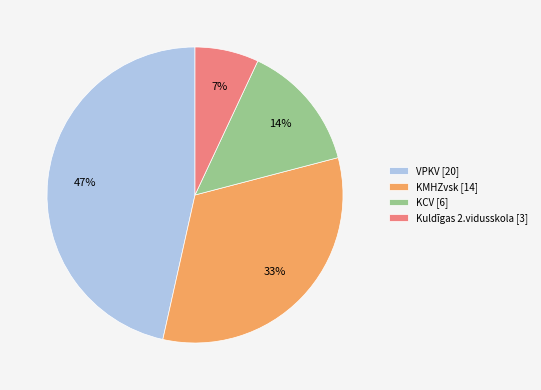

Is it true that KMHZvsk [14] is 33% of the pie?

True